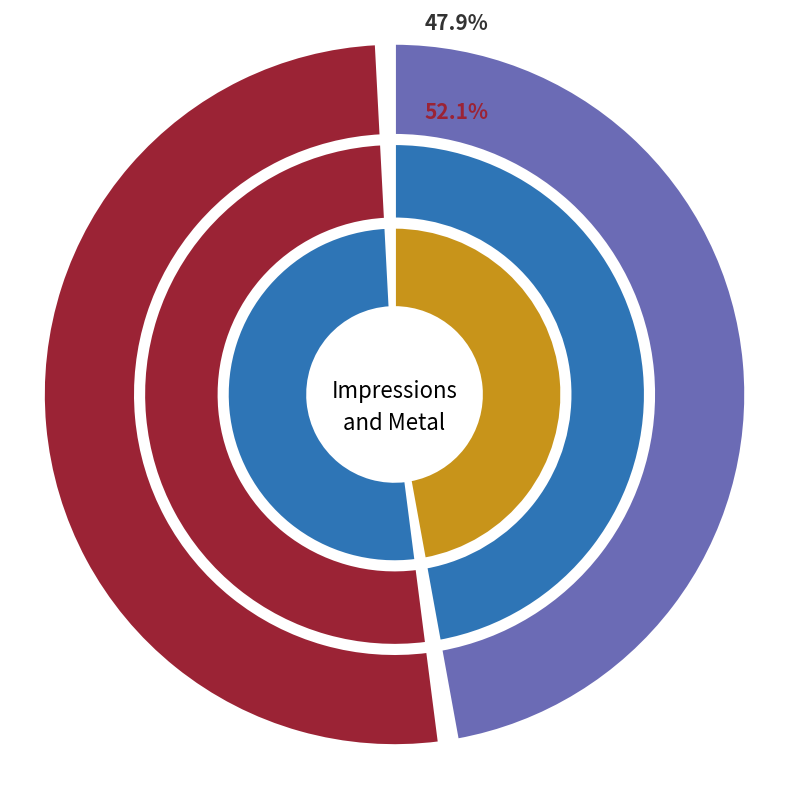

Is it true that THEN as to Correction, the Heart being is 52% of the pie?

True